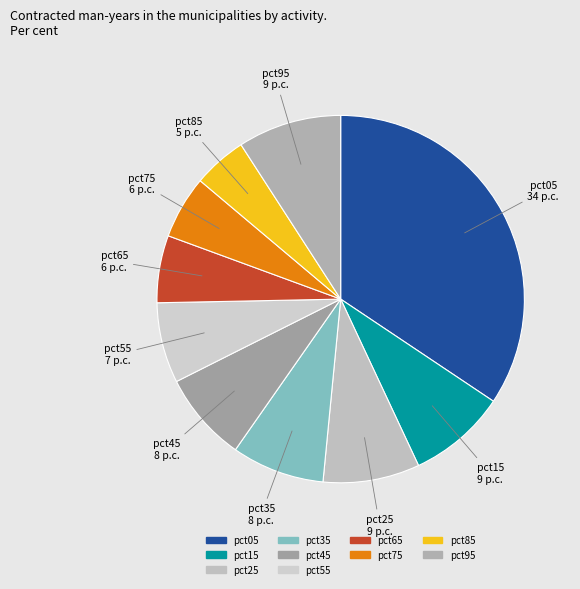

Which slice is the largest?

pct05